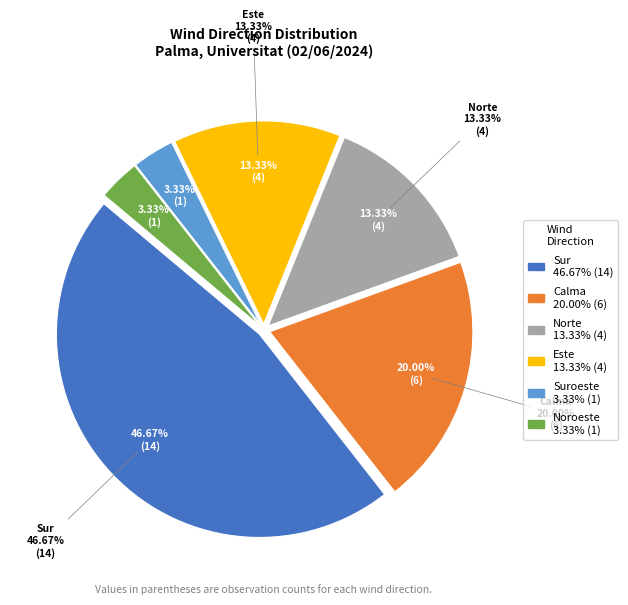

To the nearest percent, what percentage of the pie is Norte?

13%